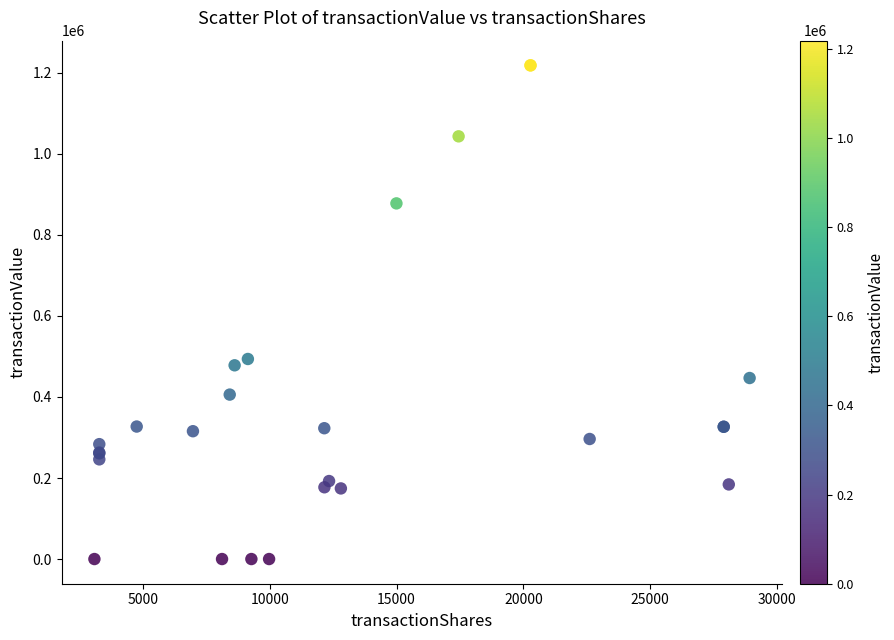

What Y value in the scatter plot is closest to 609211?

493726